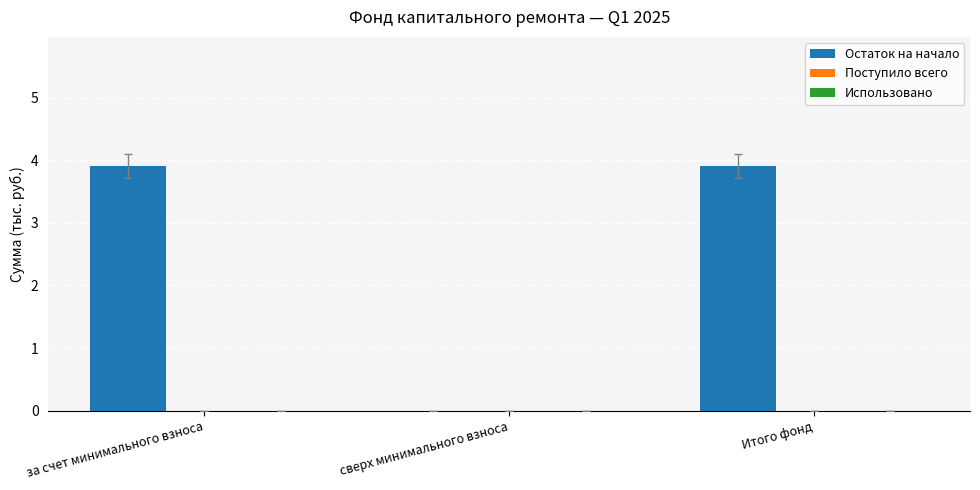

The value at Итого фонд is 1.5. True or false?

False